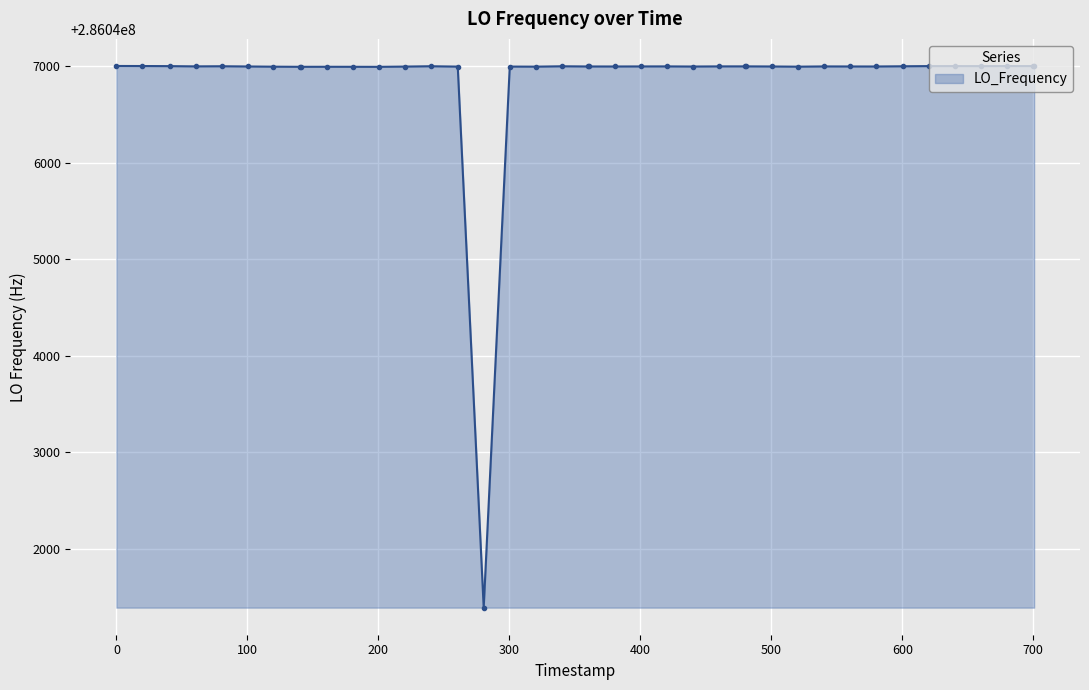

True or false: the data has more than 0 interior local peaks.

True